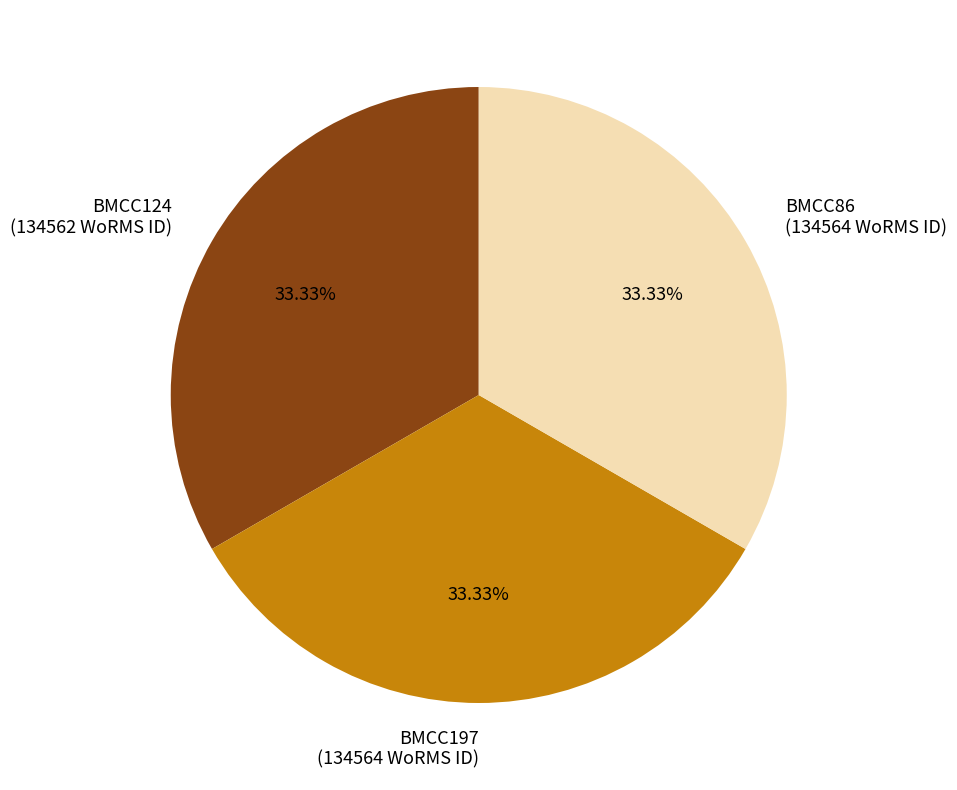

Count the number of slices in the pie.

3